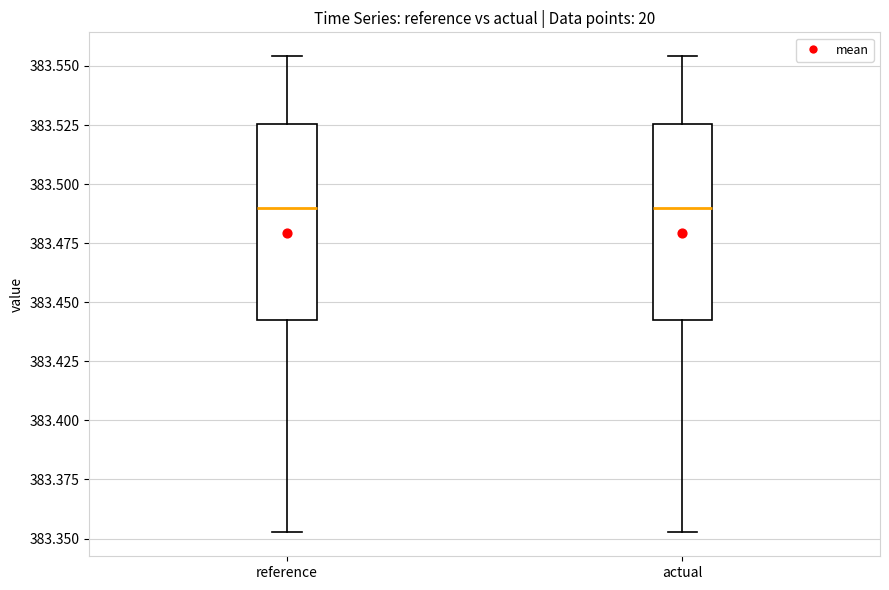

Where does the median line of the box for reference sit on the y-axis? The values are not printed on the chart, so give them approximately, as read against the axis.

383.490